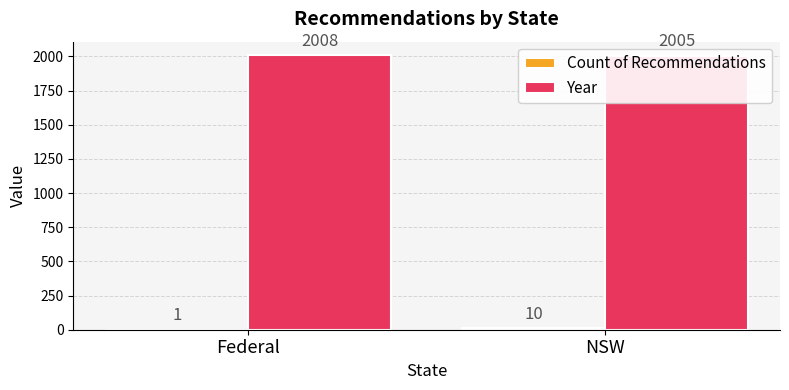

Is the value of Count of Recommendations at Federal greater than the value of Year at Federal?

No